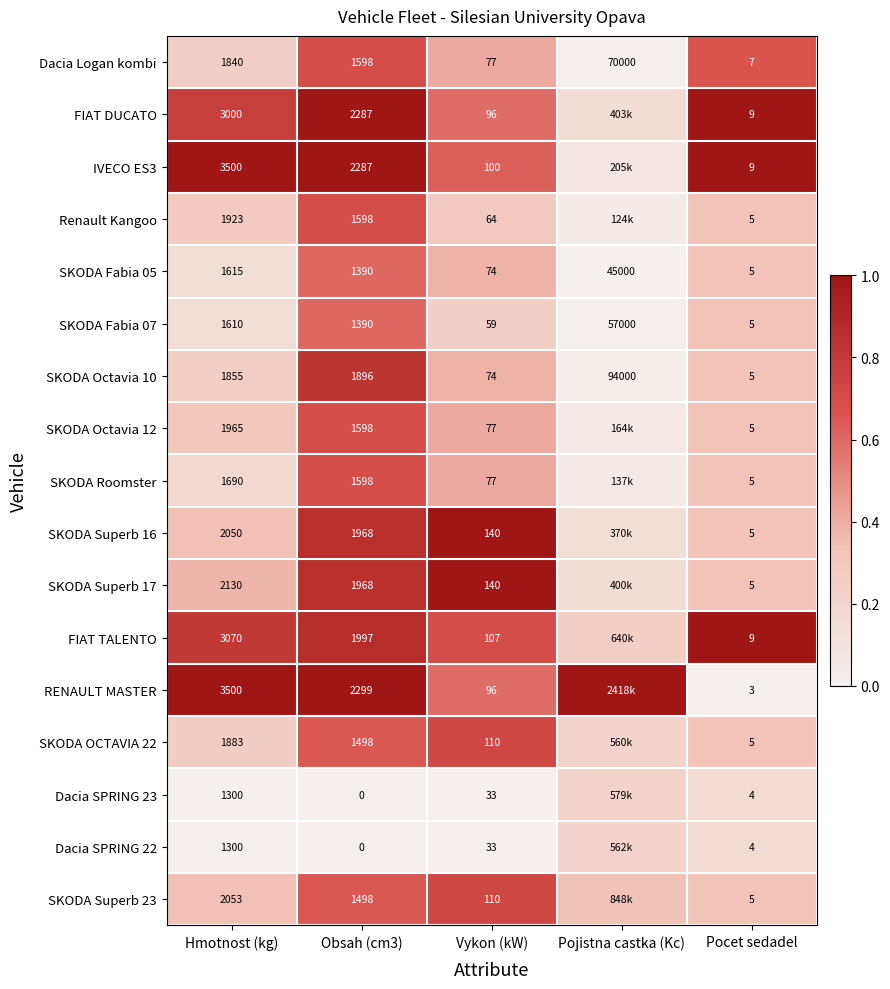

The value of SKODA Superb 16 at Hmotnost (kg) is 0.1. True or false?

False